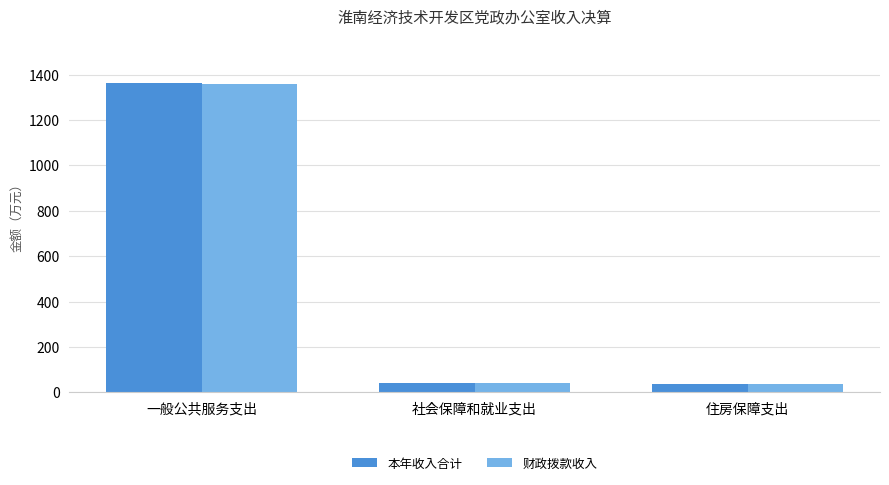

What is the label of the 2nd bar from the left?

社会保障和就业支出